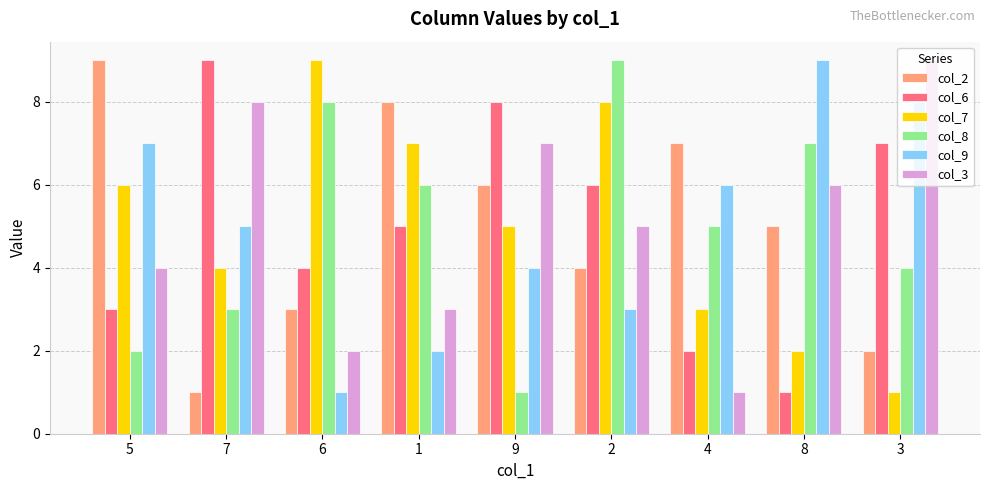

What is the total value across all series at 5?

31